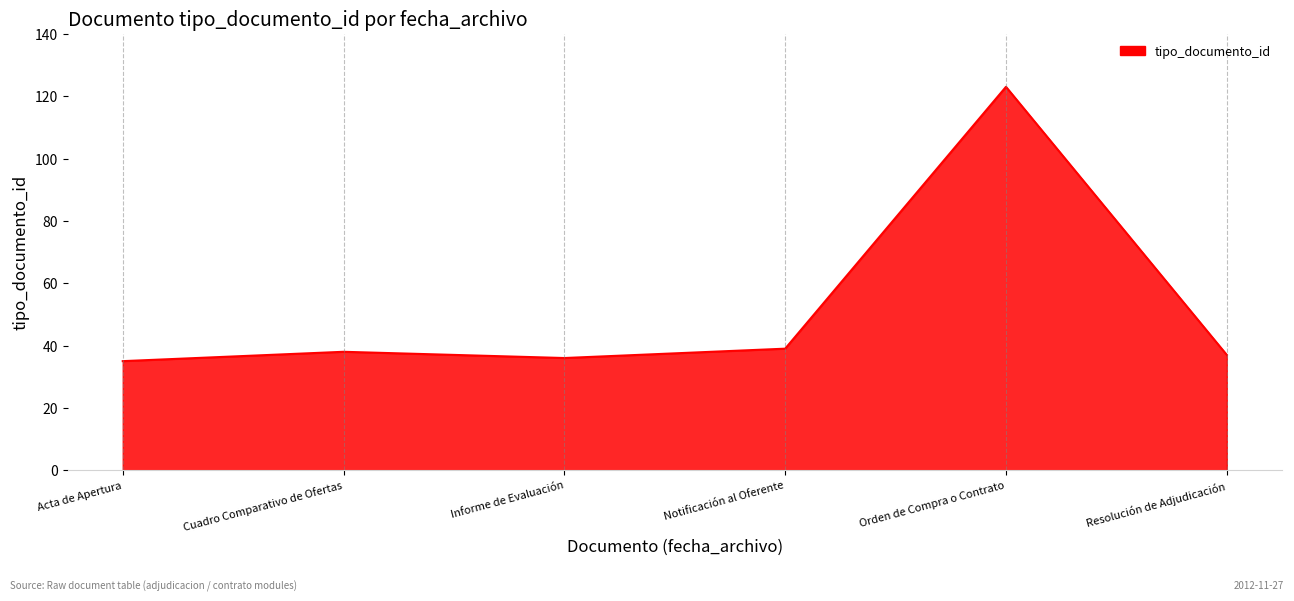

The value at Notificación al Oferente is 58. True or false?

False